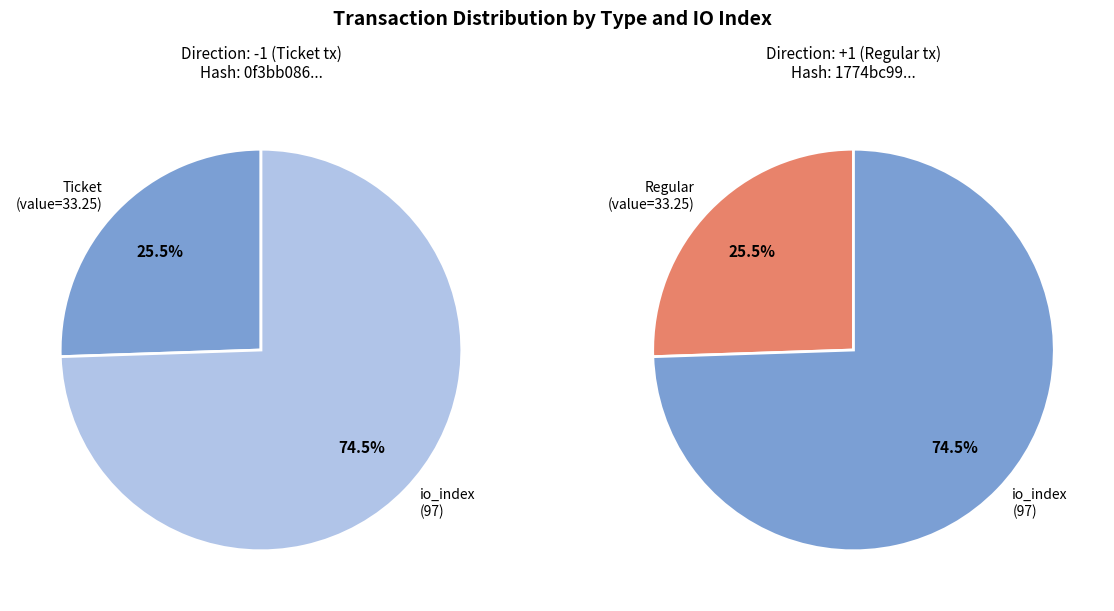

Is Ticket the majority of the pie?

No